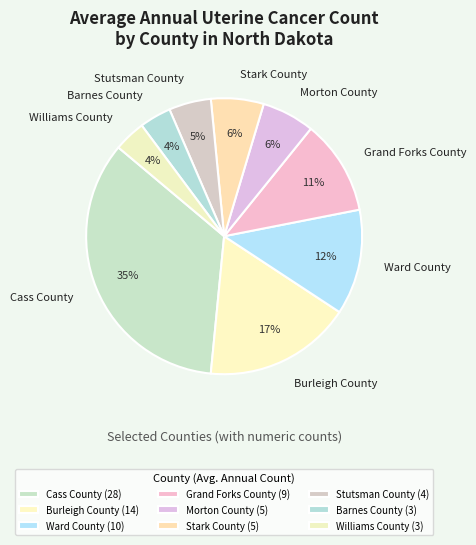

Is the sum of Stark County and Williams County greater than half?

No